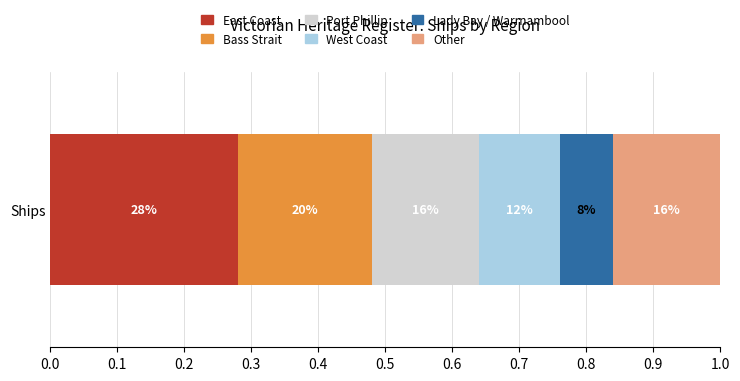

What are all the series names shown in the legend?

East Coast, Bass Strait, Port Phillip, West Coast, Lady Bay / Warrnambool, Other